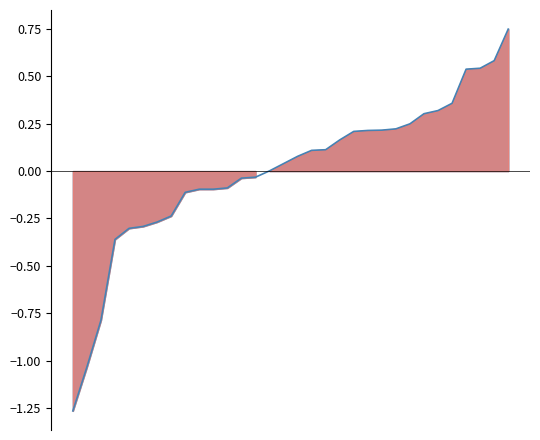

How many values exceed 0?

18